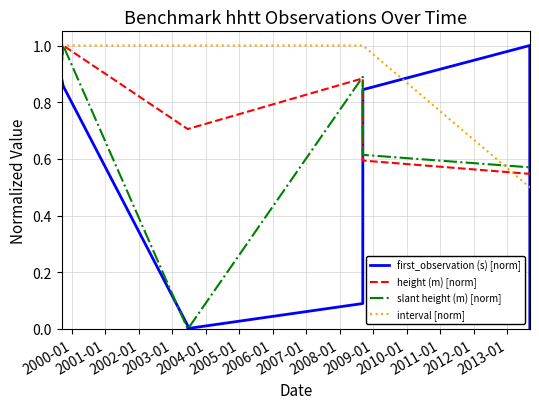

How many categories are shown in the chart?

11